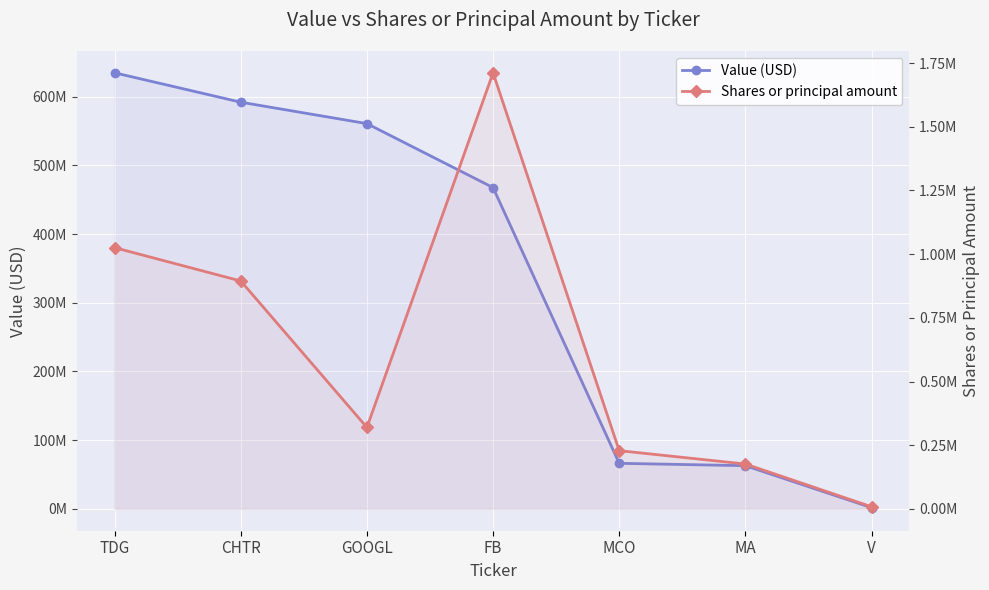

Reading left to right, extract all data points from this chart.

Value (USD): TDG=634646000	CHTR=591881000	GOOGL=560698000	FB=467618000	MCO=66369000	MA=62910000	V=1862000
Shares or principal amount: TDG=1025525	CHTR=894688	GOOGL=319916	FB=1711882	MCO=228668	MA=176249	V=8514